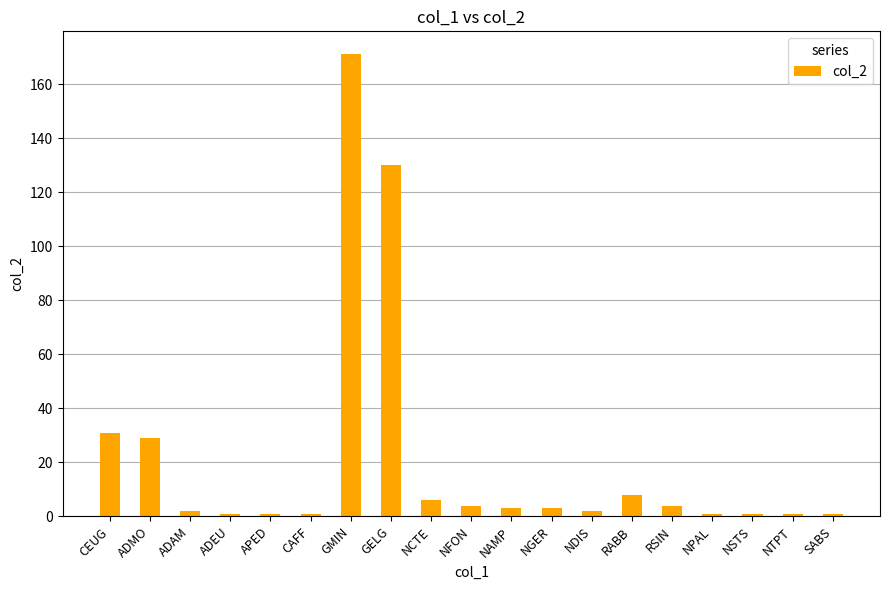

Between NSTS and RSIN, which is larger?

RSIN